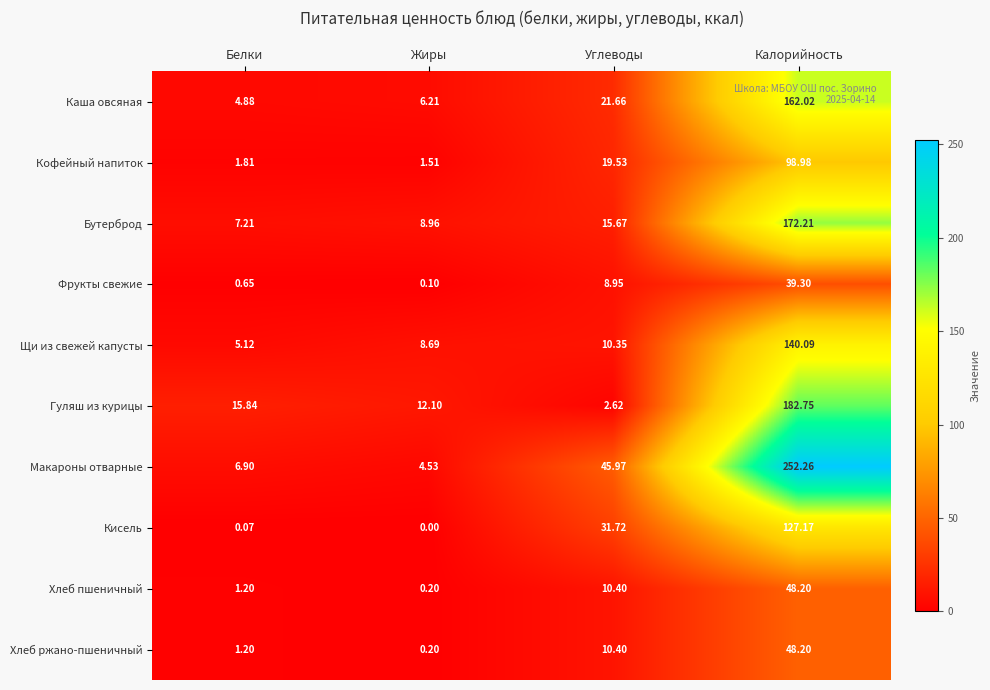

Which series has the widest spread of values?

Макароны отварные